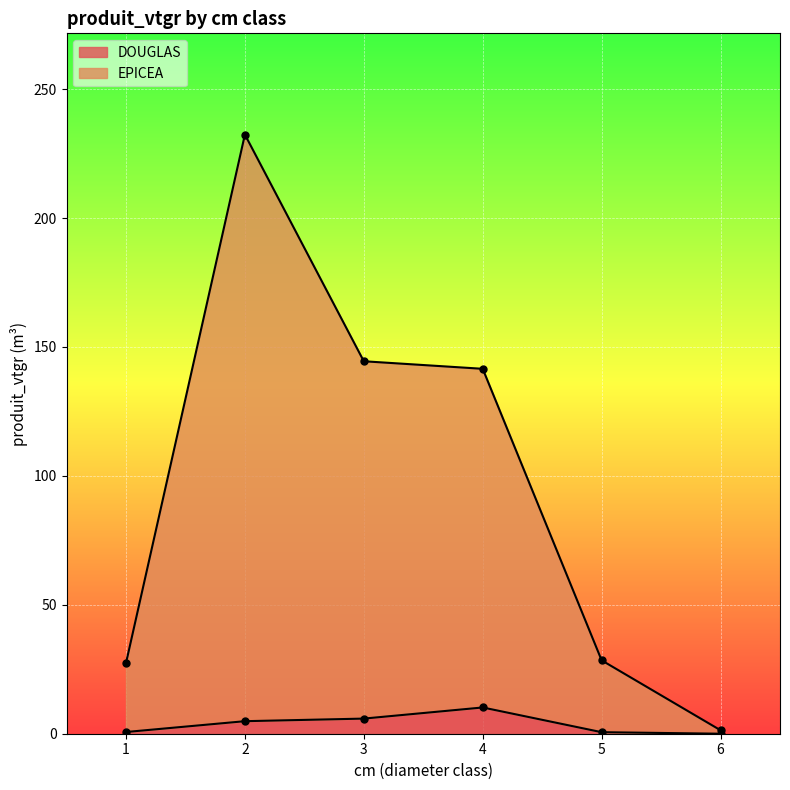

Is it true that DOUGLAS equals 0.0 at 6?

True